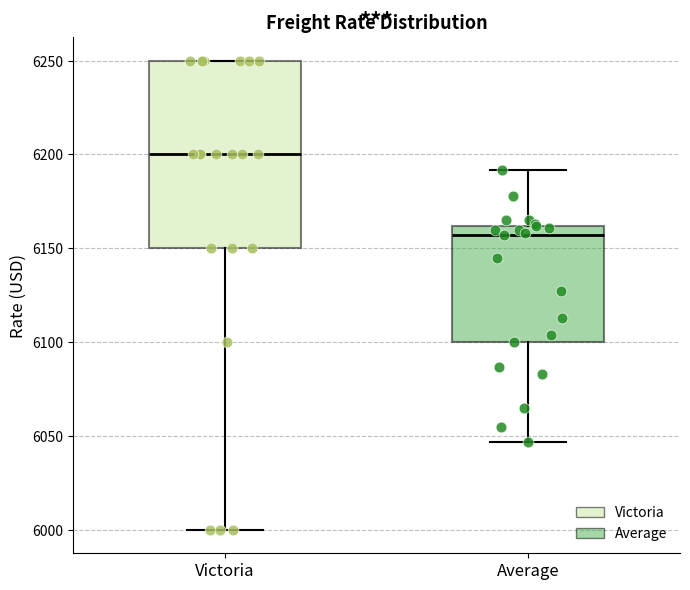

Reading left to right, read every box against the y-axis: the position of its median line, the range the box covers, and the ends of its whiskers. The values are not printed on the chart, so give them approximately, as read against the axis.

Victoria: median 6200, box 6150 to 6250, whiskers 6000 to 6250
Average: median 6155, box 6100 to 6160, whiskers 6045 to 6190